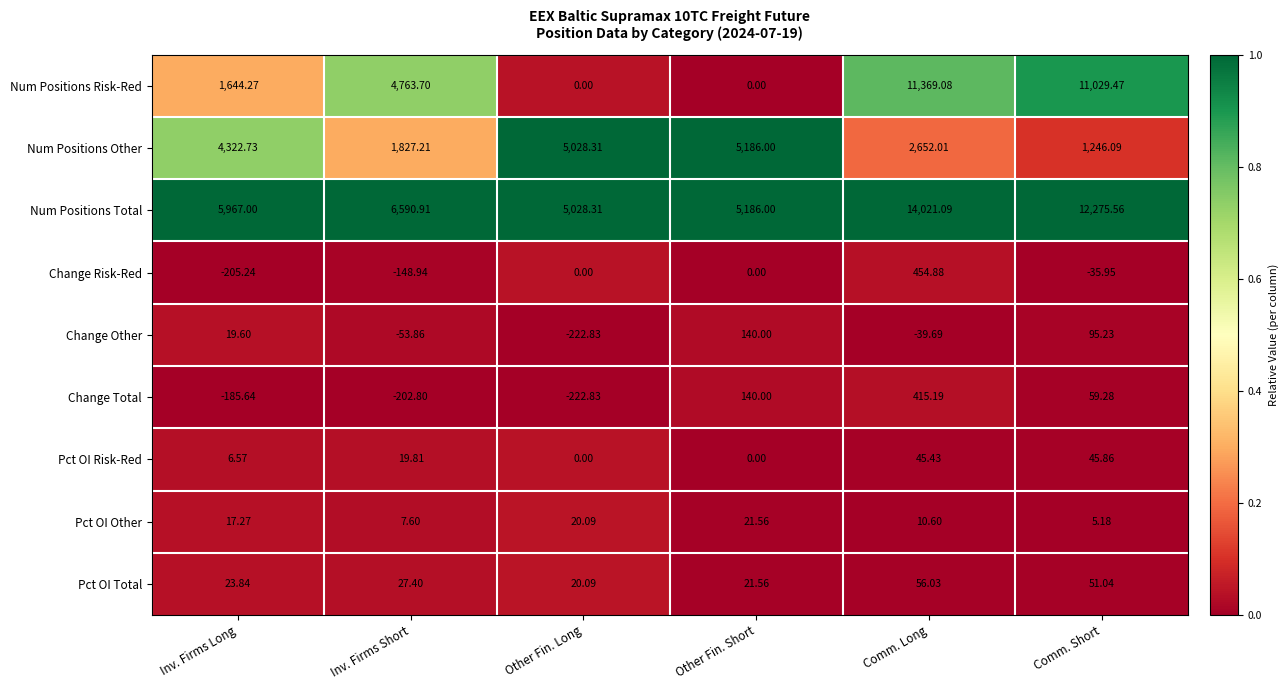

At which category does the chart reach its minimum across all series?

Other Fin. Long